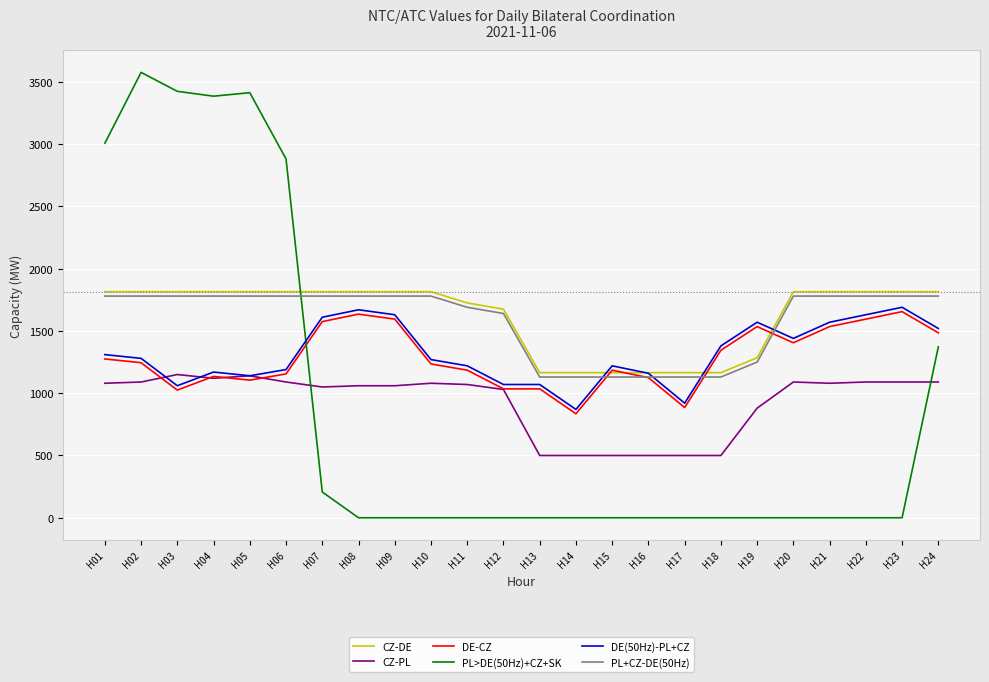

Which series ends up on top after the final intersection of CZ-DE and DE(50Hz)-PL+CZ?

CZ-DE